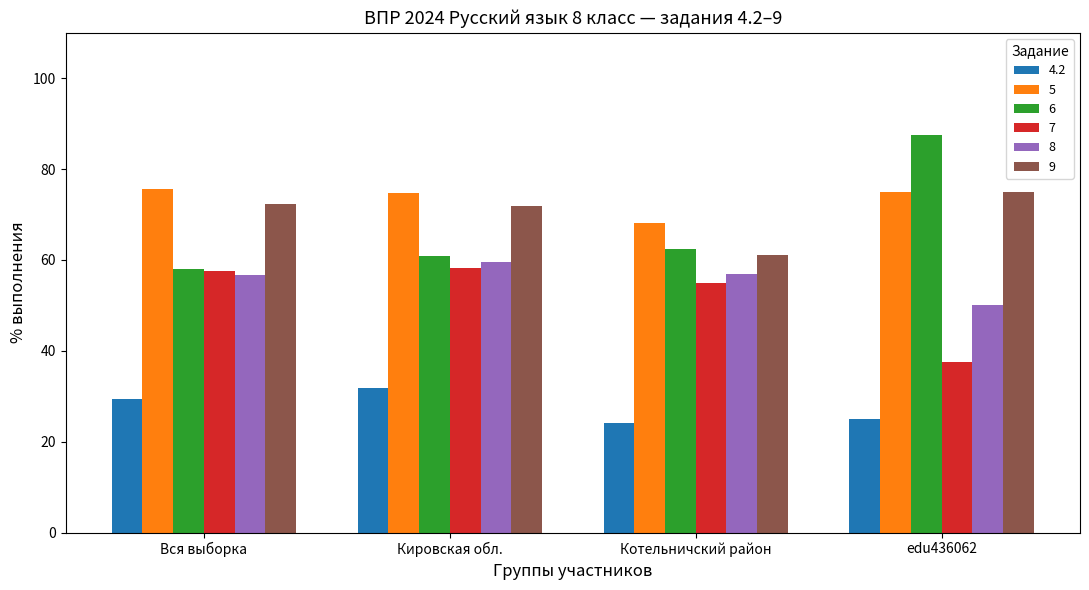

At which label does 6 reach its peak?

edu436062